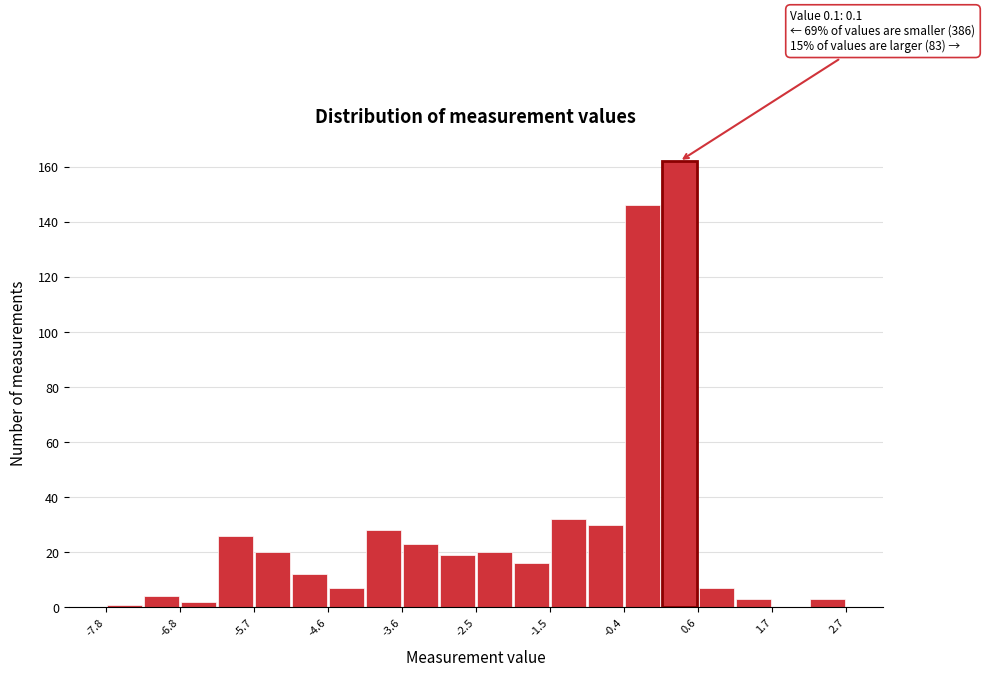

Around what value on the x-axis is the tallest bar? Give the approximate position of its centre, as read against the axis.

0.4